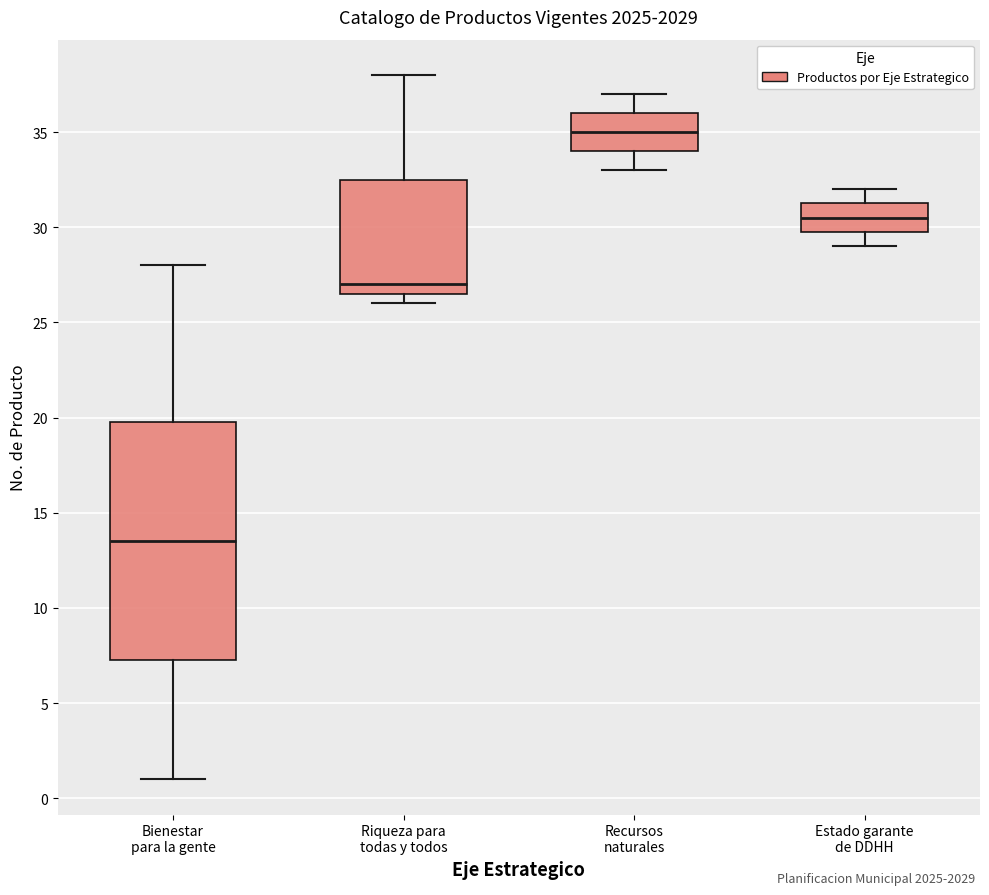

Reading left to right, read every box against the y-axis: the position of its median line, the range the box covers, and the ends of its whiskers. The values are not printed on the chart, so give them approximately, as read against the axis.

Bienestar para la gente: median 13.5, box 7.5 to 20.0, whiskers 1.0 to 28.0
Riqueza para todas y todos: median 27.0, box 26.5 to 32.5, whiskers 26.0 to 38.0
Recursos naturales: median 35.0, box 34.0 to 36.0, whiskers 33.0 to 37.0
Estado garante de DDHH: median 30.5, box 30.0 to 31.5, whiskers 29.0 to 32.0